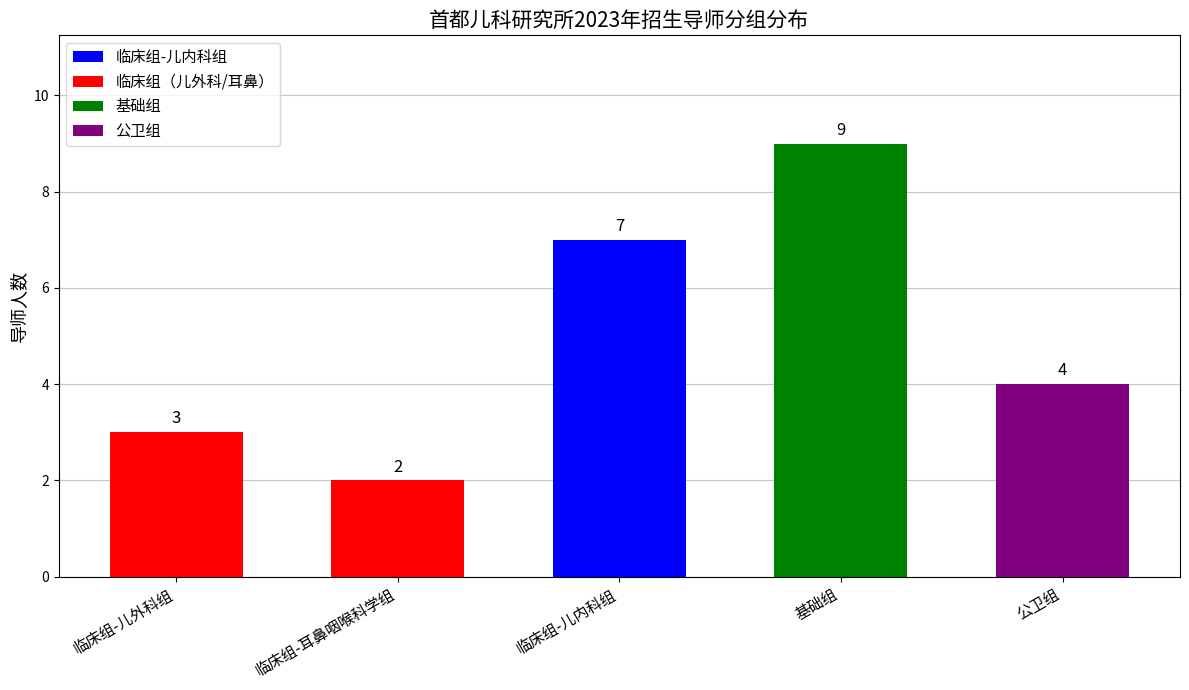

How many series are shown in this chart?

1